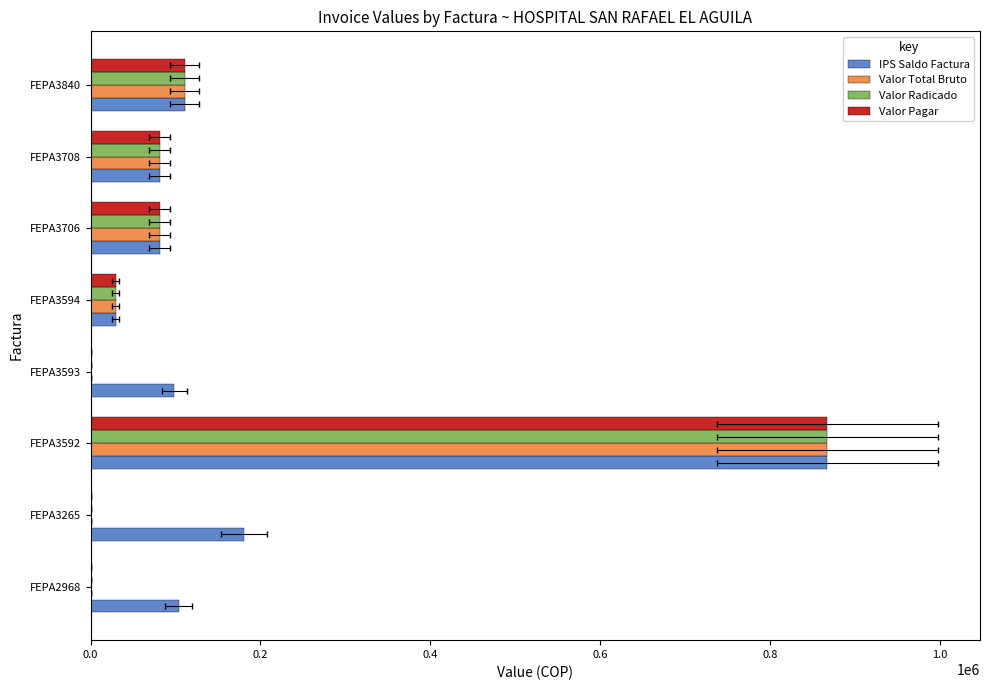

Which series has the largest total across all categories?

IPS Saldo Factura